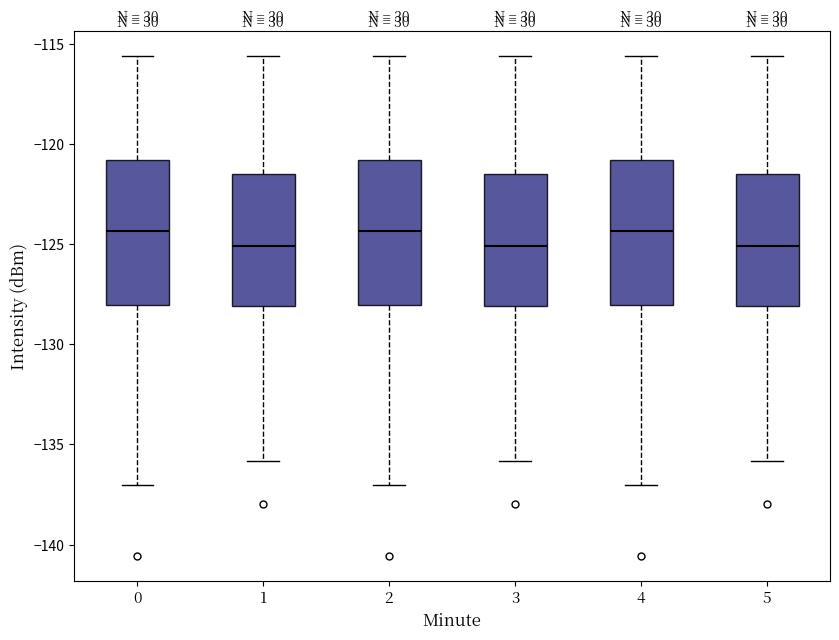

Reading left to right, read every box against the y-axis: the position of its median line, the range the box covers, and the ends of its whiskers. The values are not printed on the chart, so give them approximately, as read against the axis.

0: median -124.5, box -128.0 to -121.0, whiskers -137.0 to -115.5
1: median -125.0, box -128.0 to -121.5, whiskers -136.0 to -115.5
2: median -124.5, box -128.0 to -121.0, whiskers -137.0 to -115.5
3: median -125.0, box -128.0 to -121.5, whiskers -136.0 to -115.5
4: median -124.5, box -128.0 to -121.0, whiskers -137.0 to -115.5
5: median -125.0, box -128.0 to -121.5, whiskers -136.0 to -115.5